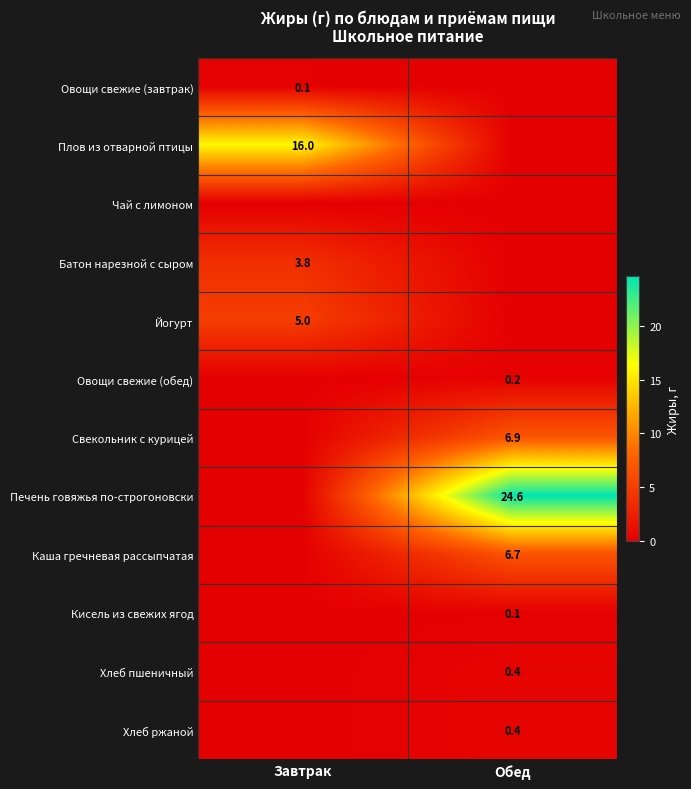

Is it true that Печень говяжья по-строгоновски equals 34.6 at Обед?

False